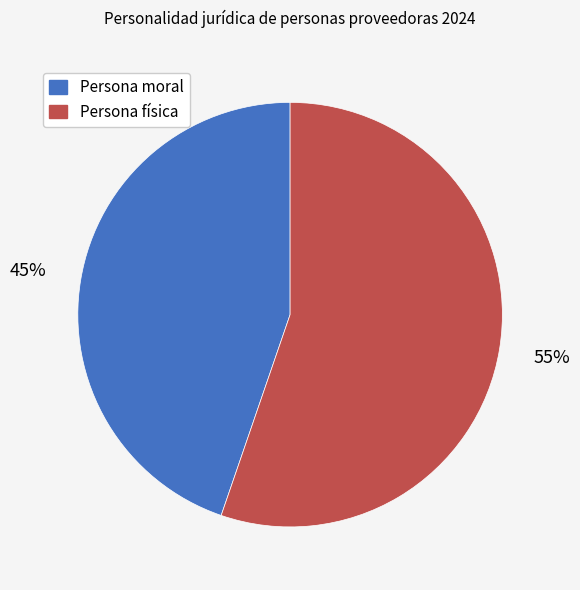

Count the number of slices in the pie.

2